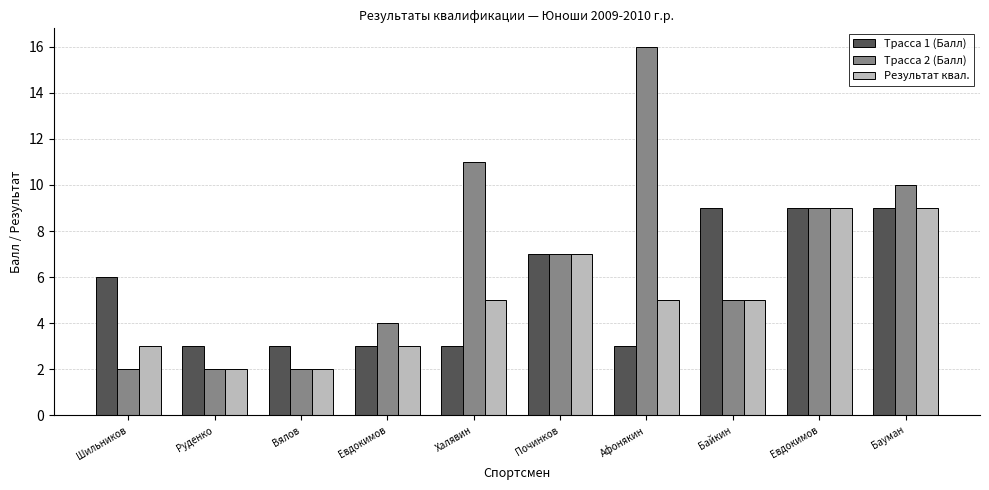

What are all the series names shown in the legend?

Трасса 1 (Балл), Трасса 2 (Балл), Результат квал.